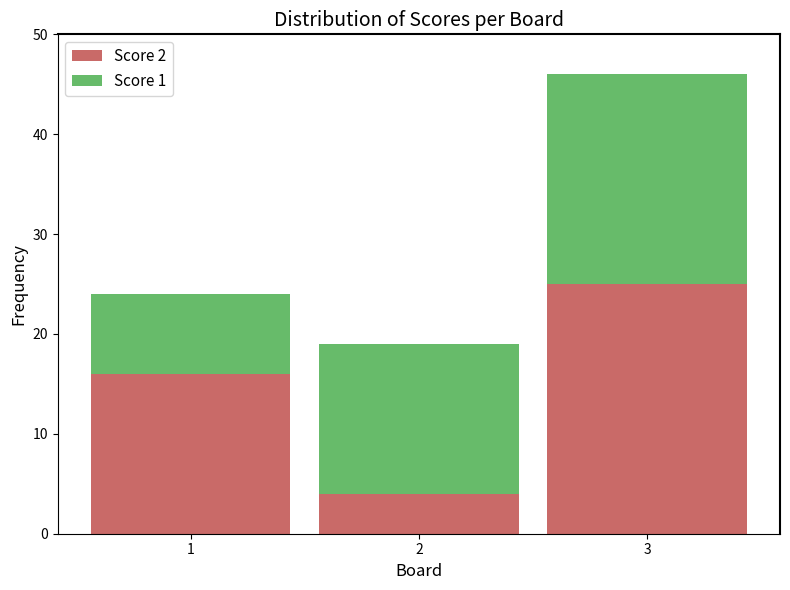

What value does the Score 2 series have at 2, to the nearest 5?

5